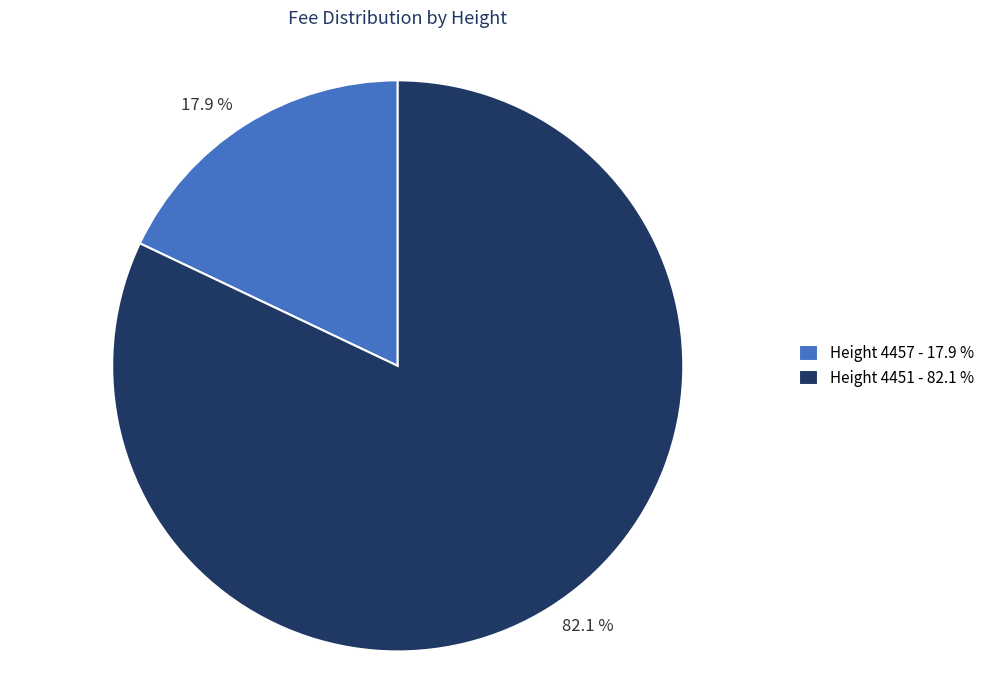

How many segments does this pie chart have?

2